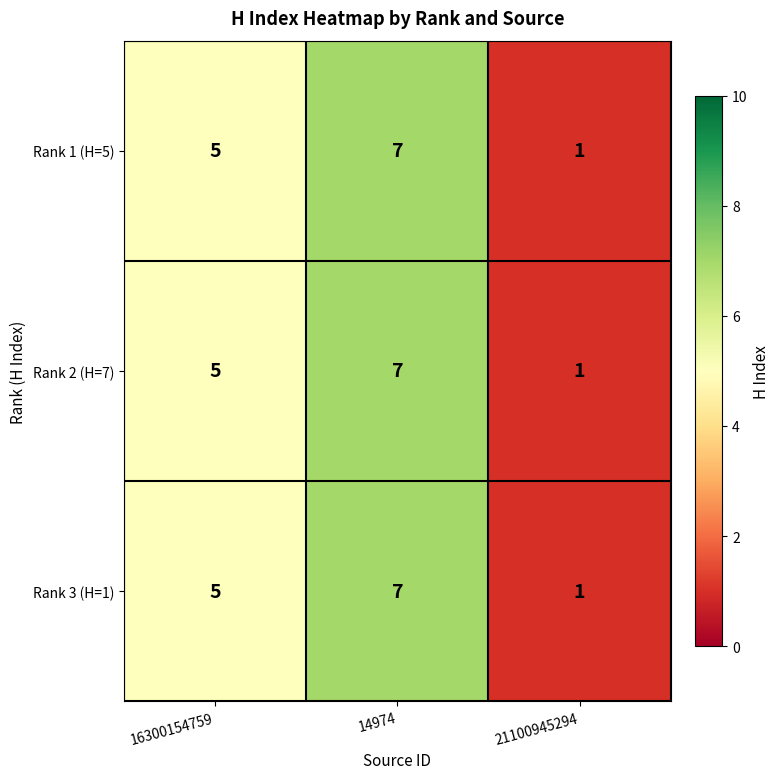

What is the maximum value for Rank 2 (H=7)?

7